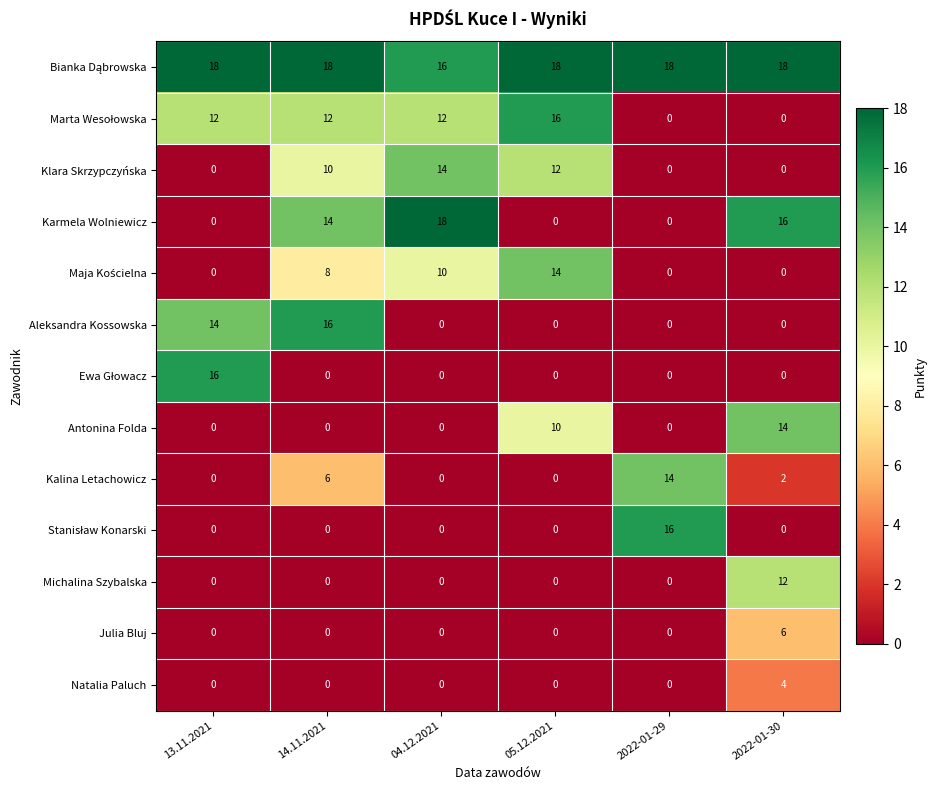

What is the difference between the Kalina Letachowicz values at 2022-01-30 and 04.12.2021?

2